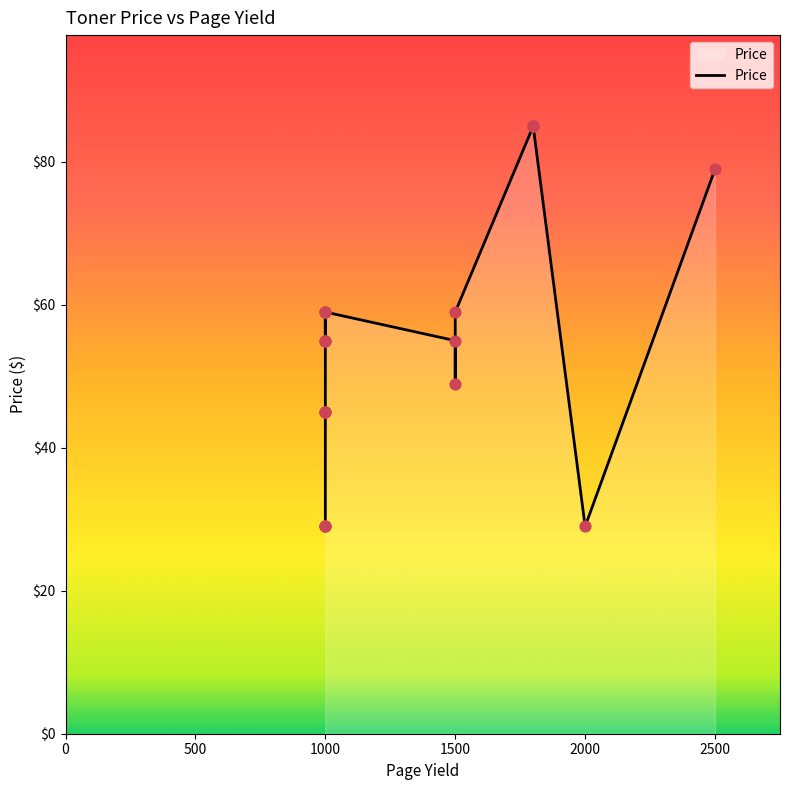

Between 19 and 16, which is larger?

19